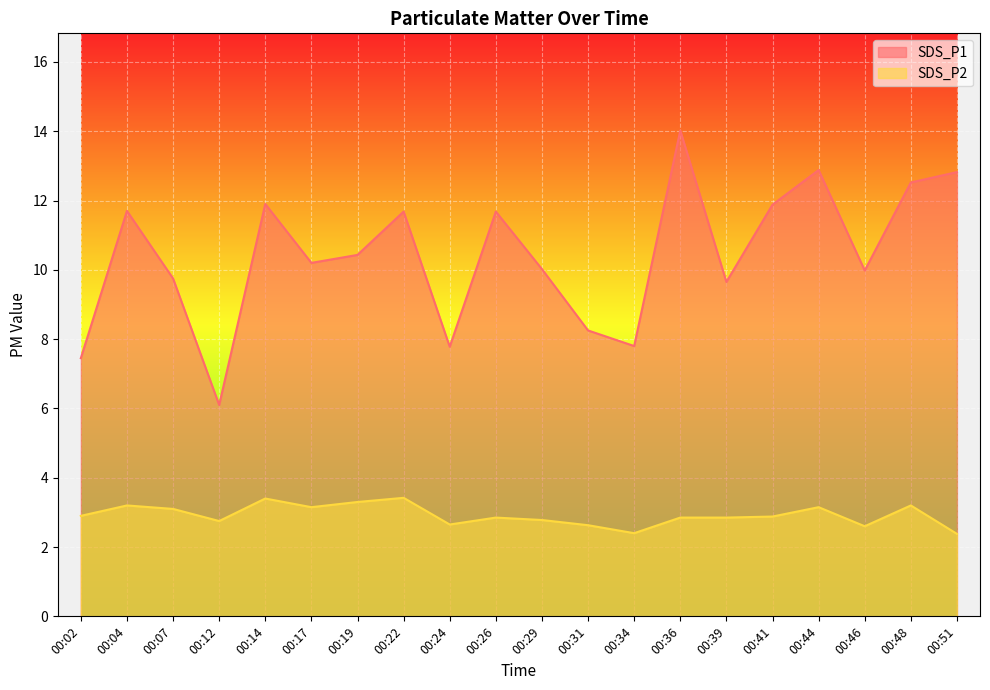

Which series has the largest total across all categories?

SDS_P1